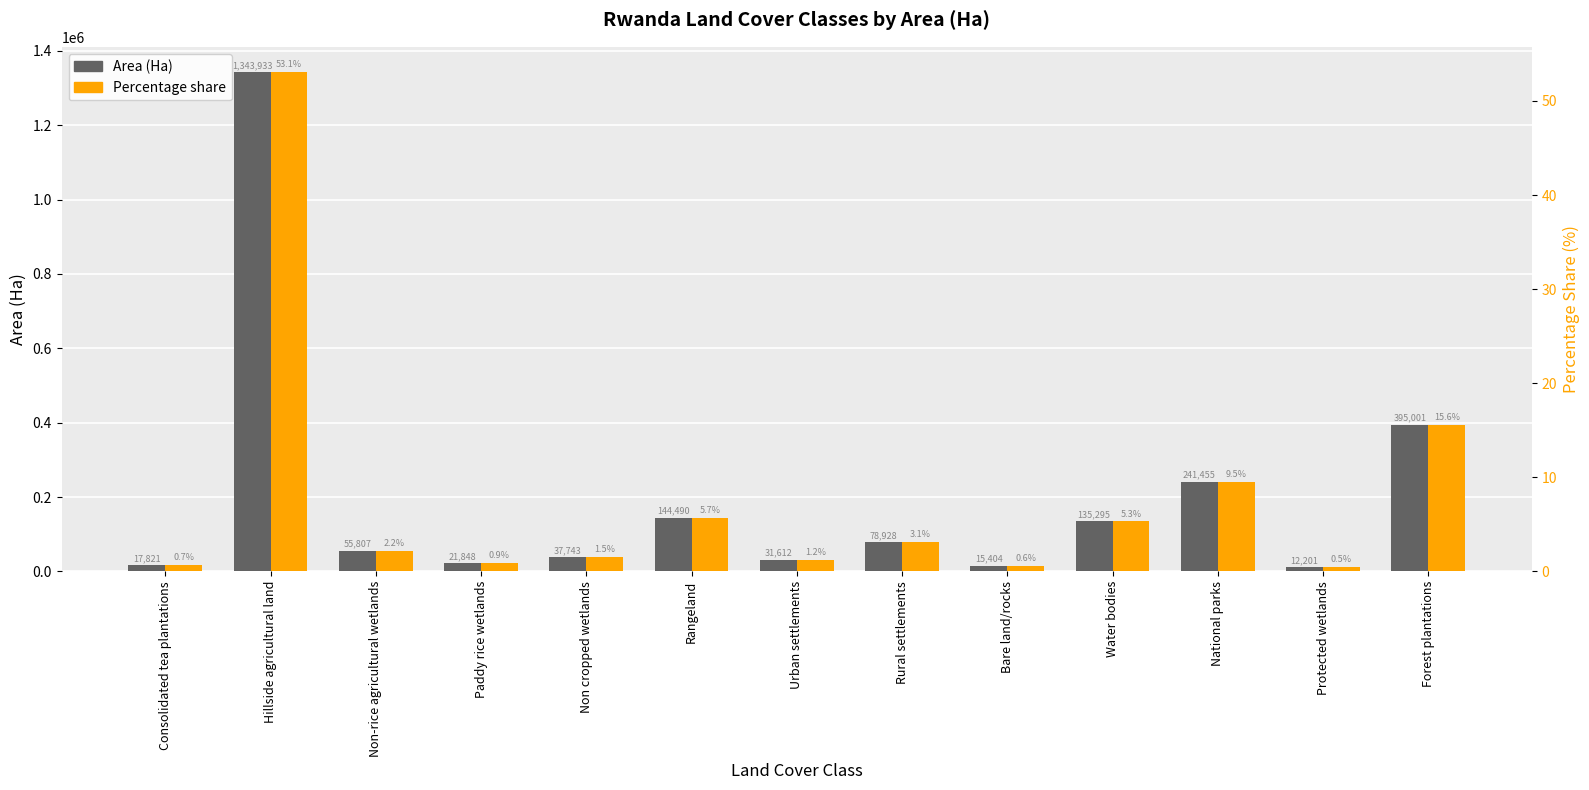

What are all the series names shown in the legend?

Area (Ha), Percentage share